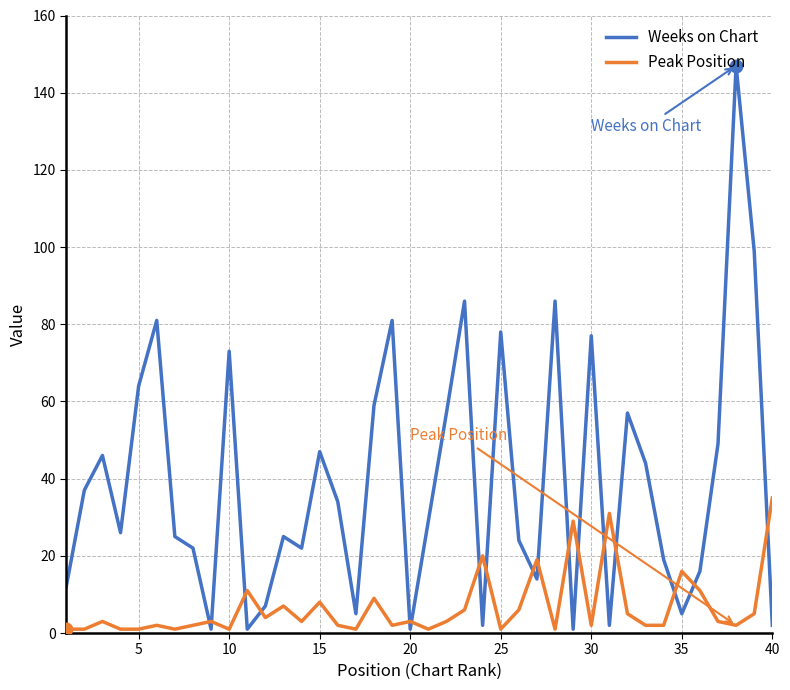

What is the average value of the Peak Position series?

7